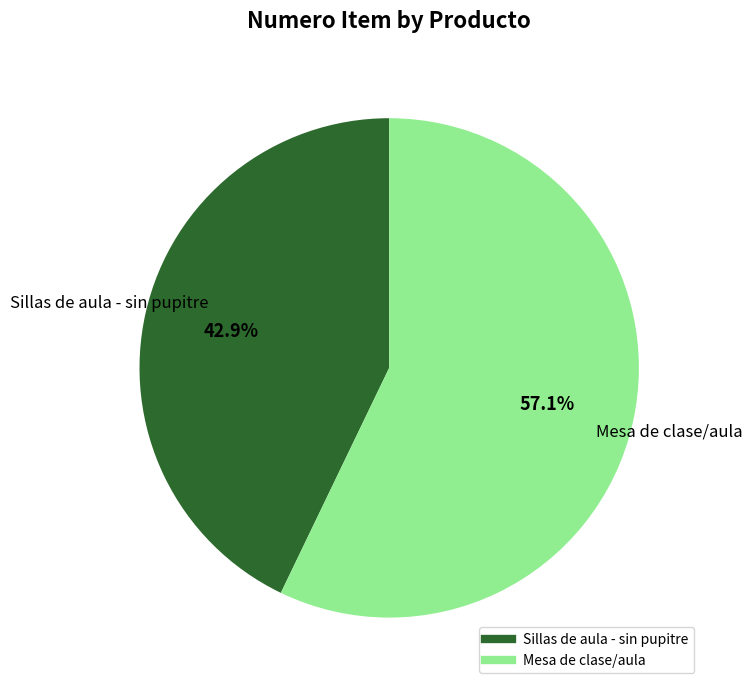

Do Sillas de aula - sin pupitre and Mesa de clase/aula together represent more than half of the pie?

Yes